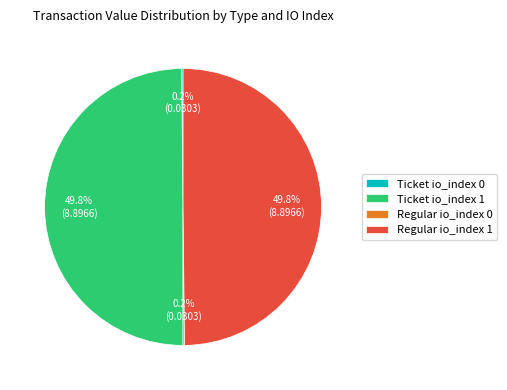

What percentage is NOT represented by Ticket io_index 1?

50.2%